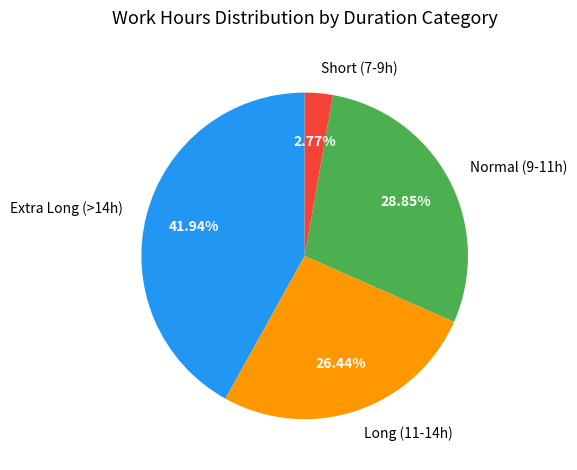

Is there any slice that represents more than half of the pie?

No